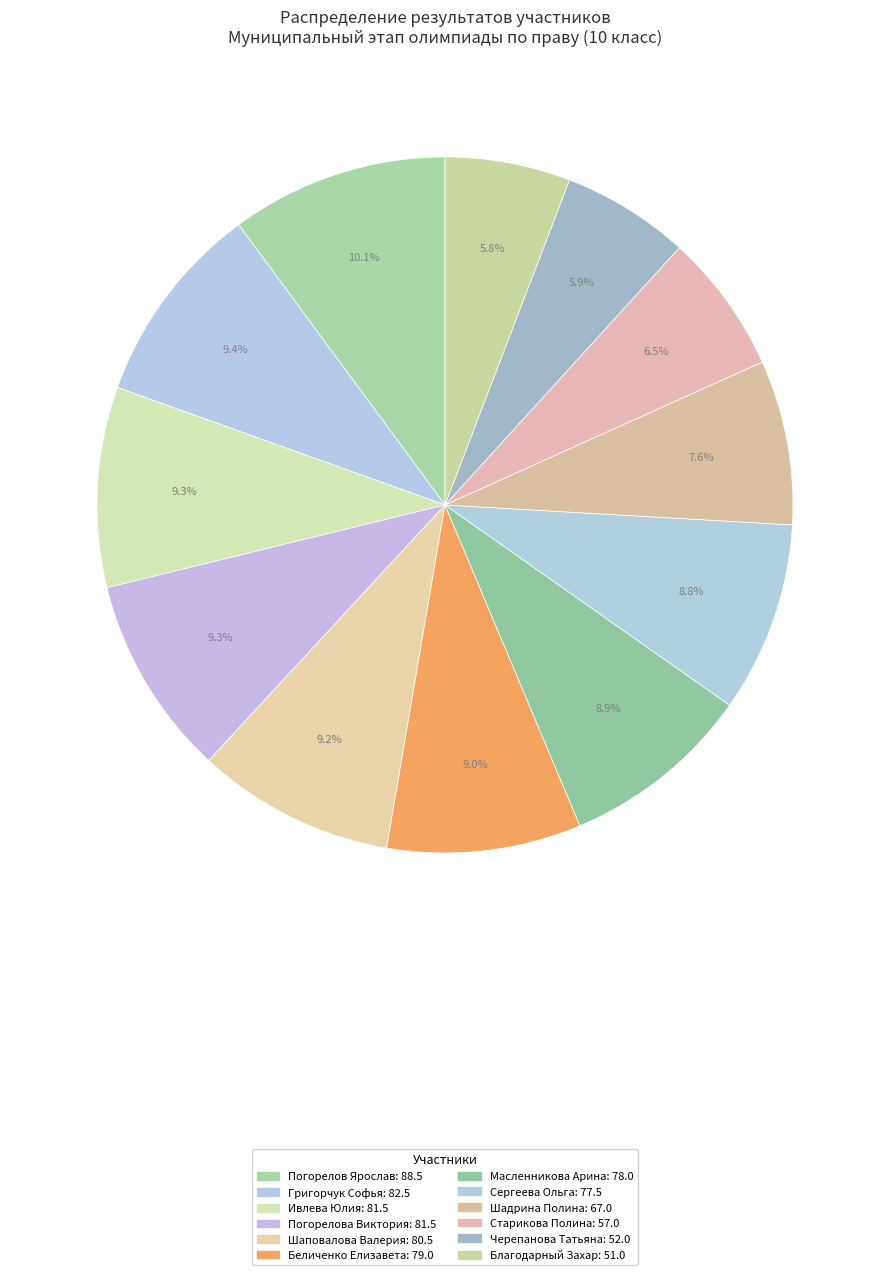

To the nearest percent, what is the difference between the largest and smallest slice percentages?

4%